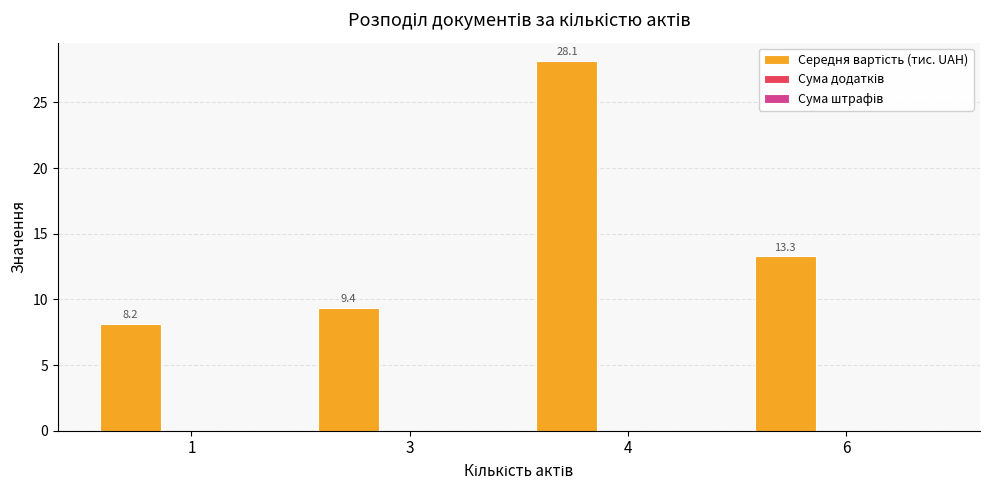

Reading left to right, transcribe all the data shown in this chart.

8.2	9.4	28.1	13.3